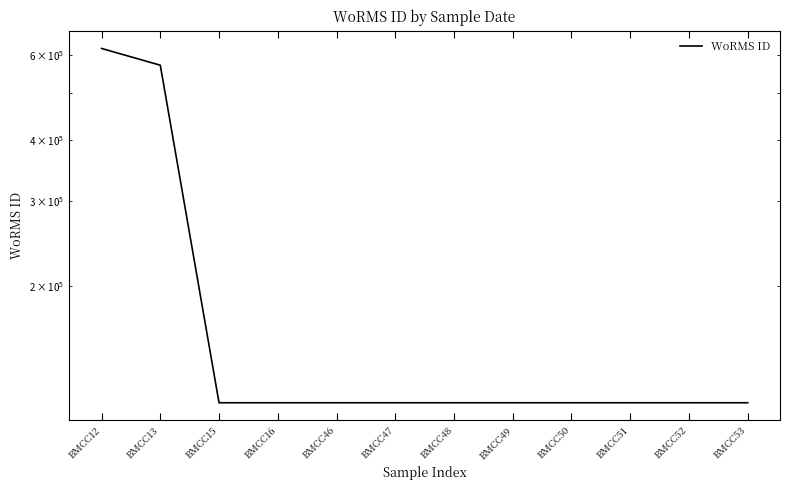

True or false: the data shows 891361 at BMCC13.

False